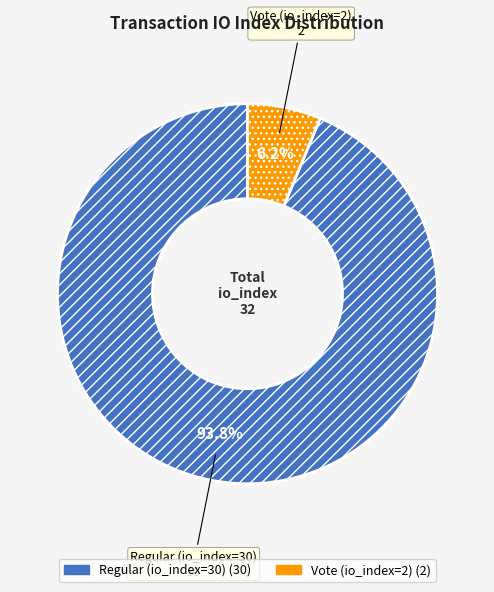

Between Vote (io_index=2) and Regular (io_index=30), which is larger?

Regular (io_index=30)